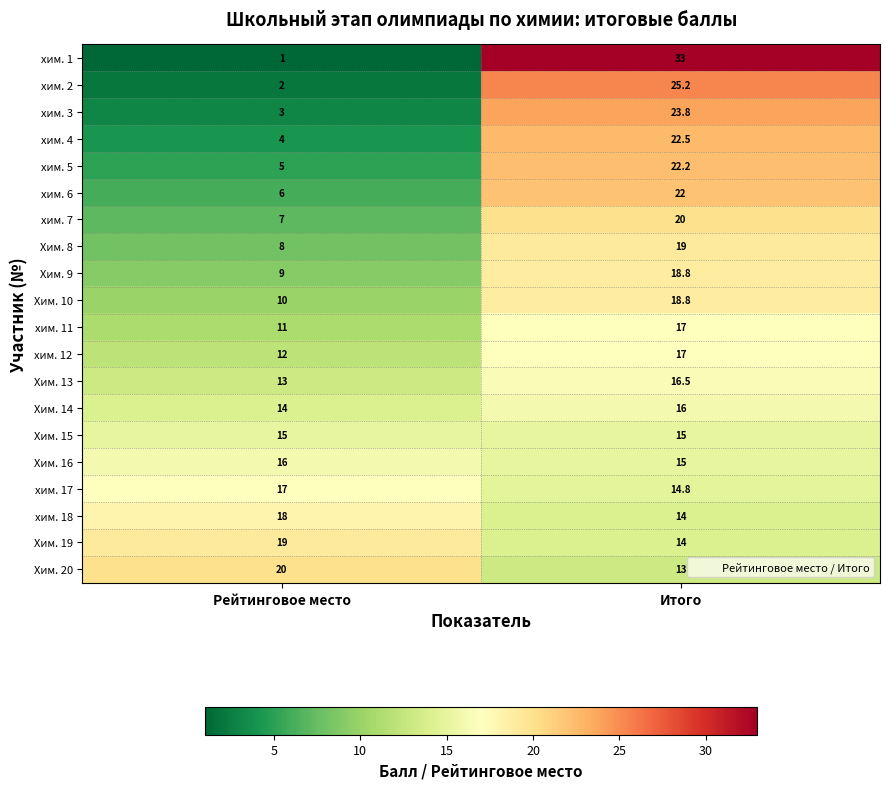

What is the average value of the Хим. 10 series?

14.4